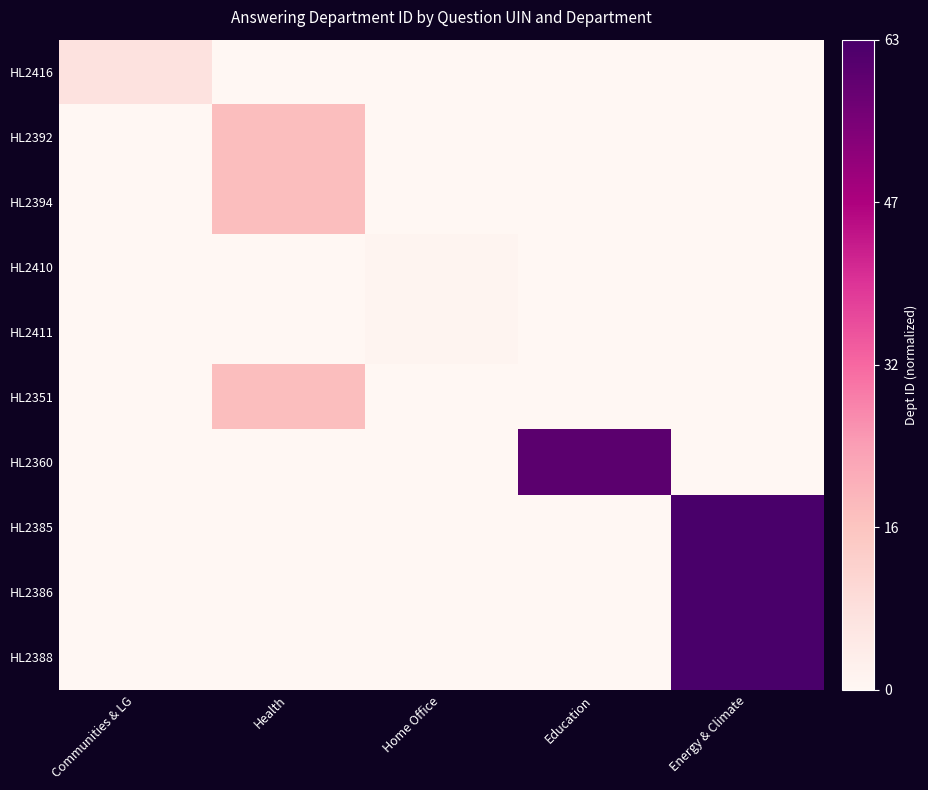

Reading left to right, extract all data points from this chart.

HL2416: Communities & LG=0.1	Health=0.0	Home Office=0.0	Education=0.0	Energy & Climate=0.0
HL2392: Communities & LG=0.0	Health=0.3	Home Office=0.0	Education=0.0	Energy & Climate=0.0
HL2394: Communities & LG=0.0	Health=0.3	Home Office=0.0	Education=0.0	Energy & Climate=0.0
HL2410: Communities & LG=0.0	Health=0.0	Home Office=0.0	Education=0.0	Energy & Climate=0.0
HL2411: Communities & LG=0.0	Health=0.0	Home Office=0.0	Education=0.0	Energy & Climate=0.0
HL2351: Communities & LG=0.0	Health=0.3	Home Office=0.0	Education=0.0	Energy & Climate=0.0
HL2360: Communities & LG=0.0	Health=0.0	Home Office=0.0	Education=1.0	Energy & Climate=0.0
HL2385: Communities & LG=0.0	Health=0.0	Home Office=0.0	Education=0.0	Energy & Climate=1.0
HL2386: Communities & LG=0.0	Health=0.0	Home Office=0.0	Education=0.0	Energy & Climate=1.0
HL2388: Communities & LG=0.0	Health=0.0	Home Office=0.0	Education=0.0	Energy & Climate=1.0